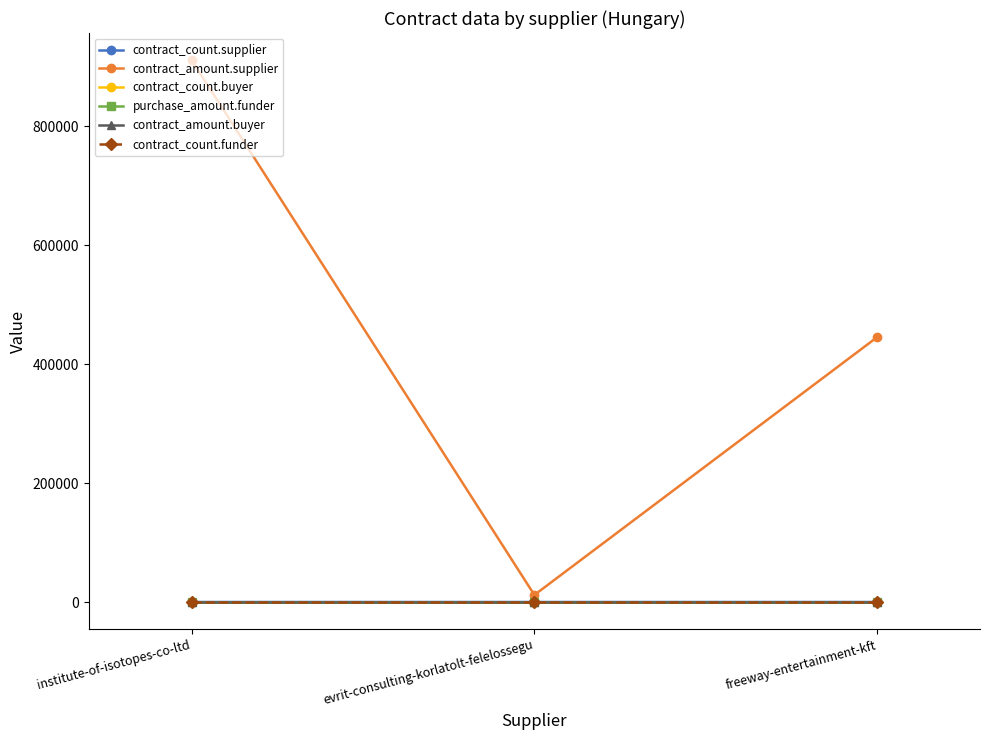

What is the label of the 1st point from the left?

institute-of-isotopes-co-ltd